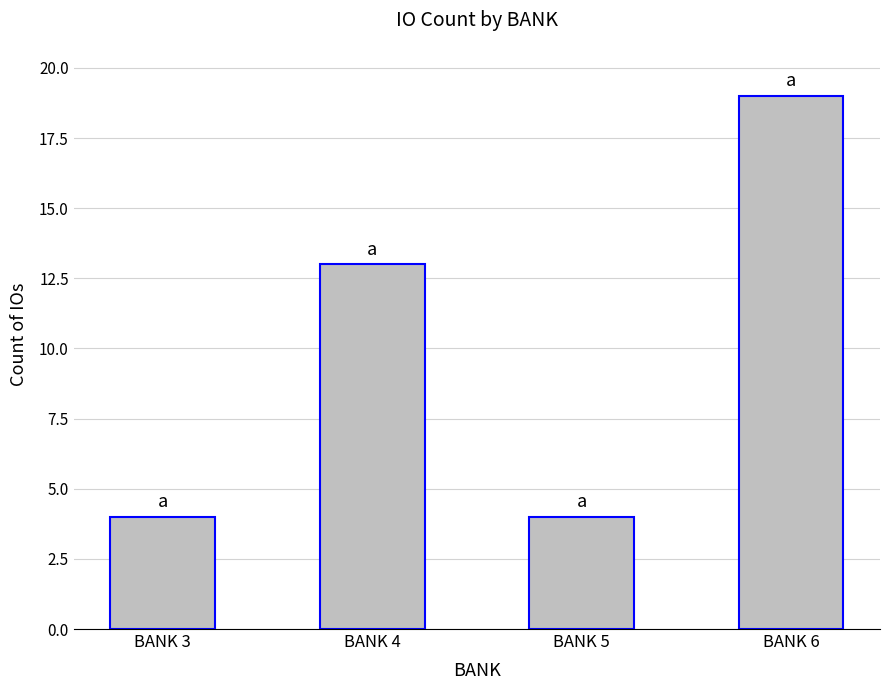

What is the maximum value shown in the chart?

19